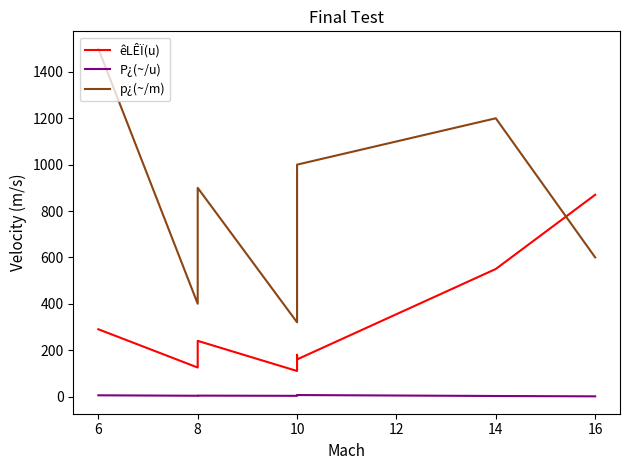

Where is P¿(~/u) nearest to the value 3?

10